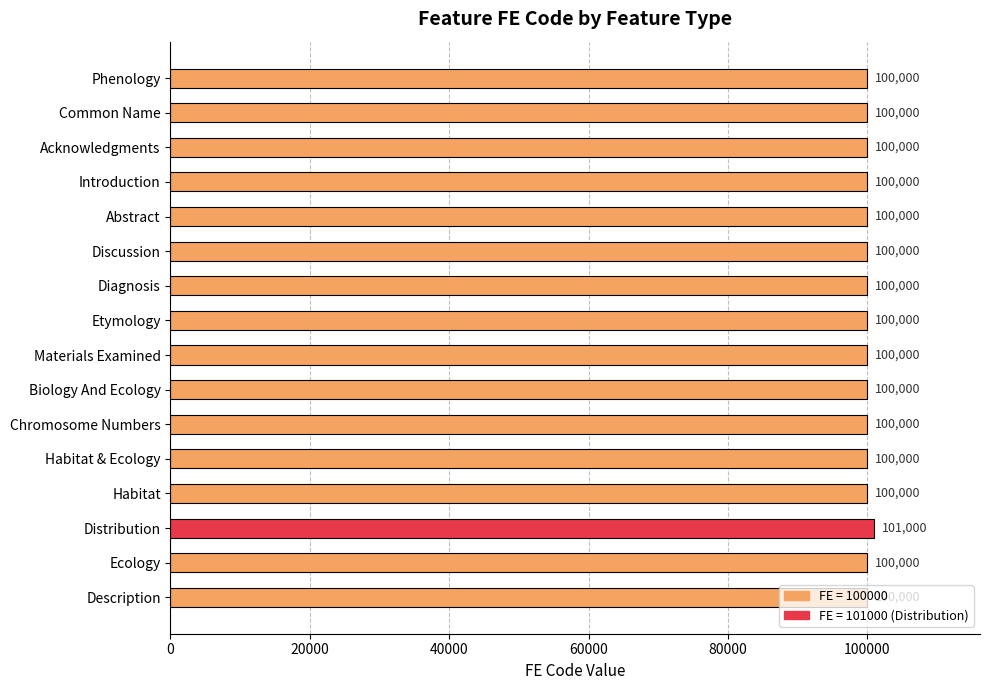

Is it true that the value at Discussion is 166513?

False